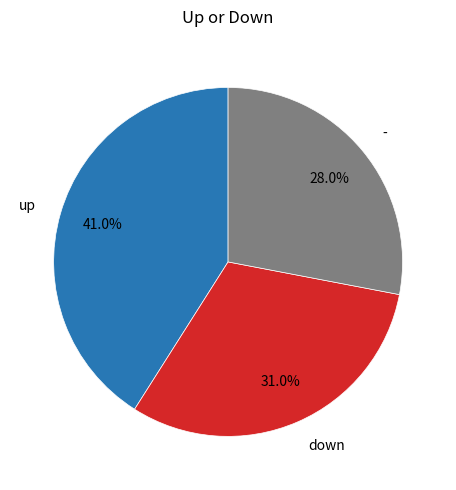

Is there a majority slice in this chart?

No